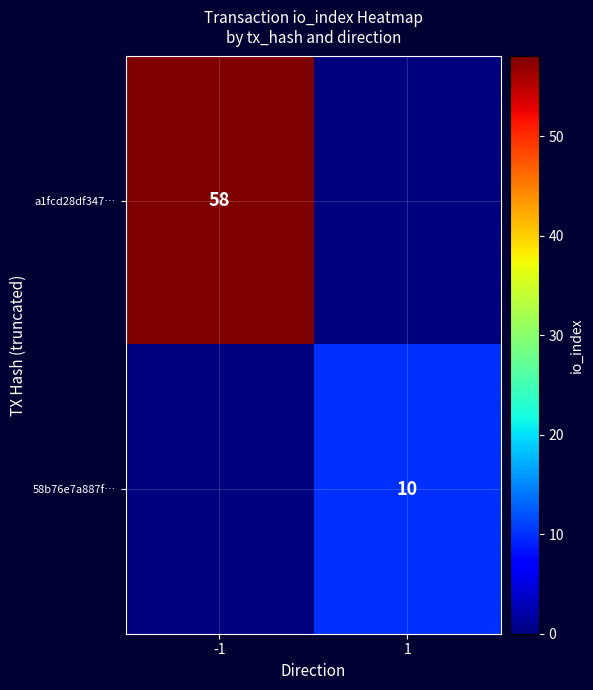

Is it true that 58b76e7a887f… equals 6 at 1?

False